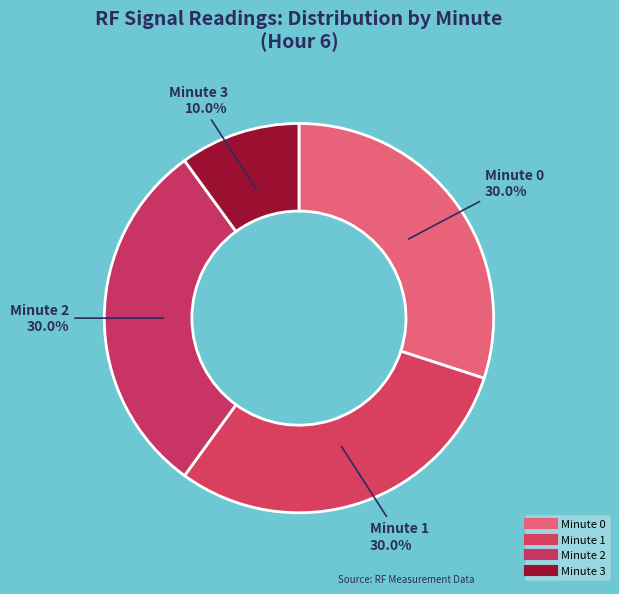

How many segments does this pie chart have?

4